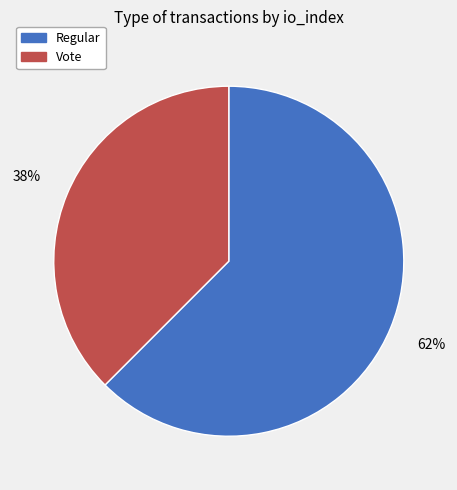

Do Vote and Regular together represent more than half of the pie?

Yes